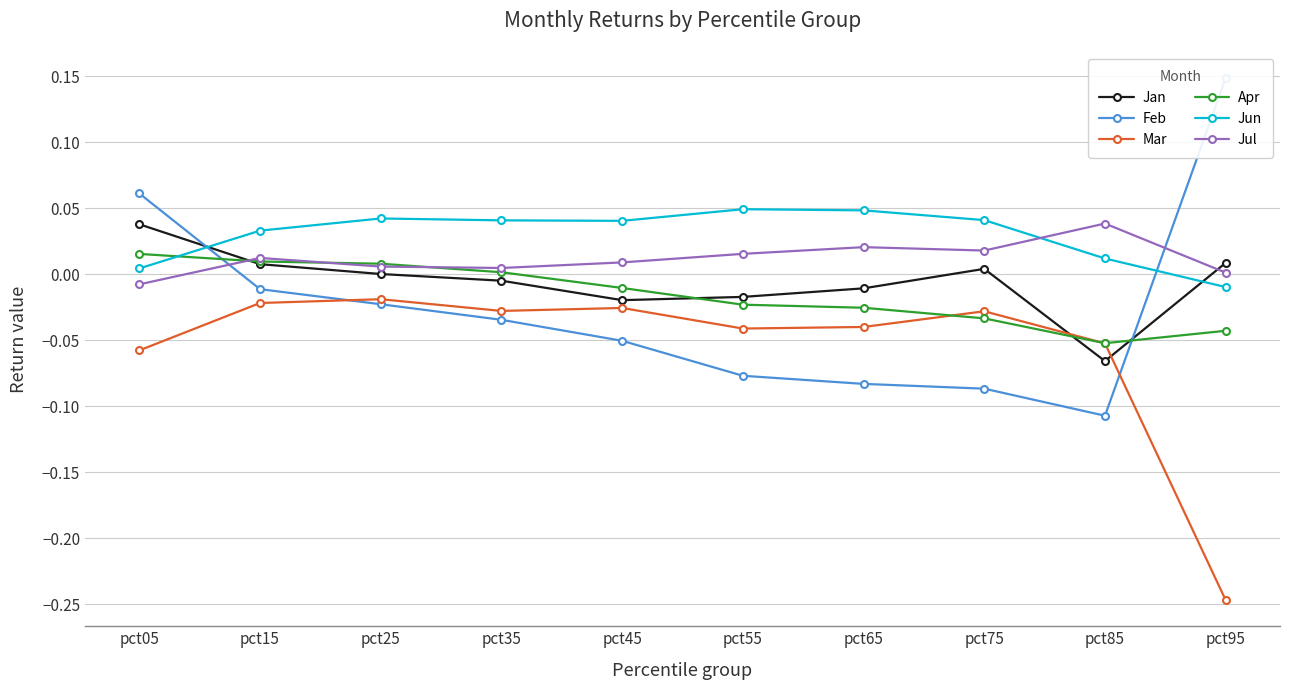

Which category has the highest value in the Feb series?

pct95